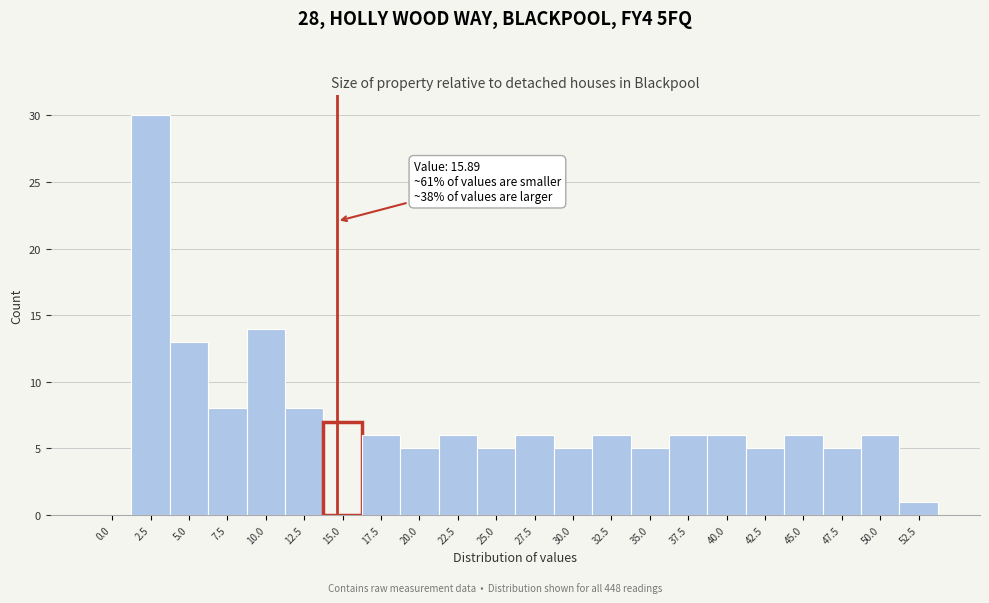

Reading left to right, extract all data points from this chart.

0.0=0	2.5=30	5.0=13	7.5=8	10.0=14	12.5=8	15.0=7	17.5=6	20.0=5	22.5=6	25.0=5	27.5=6	30.0=5	32.5=6	35.0=5	37.5=6	40.0=6	42.5=5	45.0=6	47.5=5	50.0=6	52.5=1